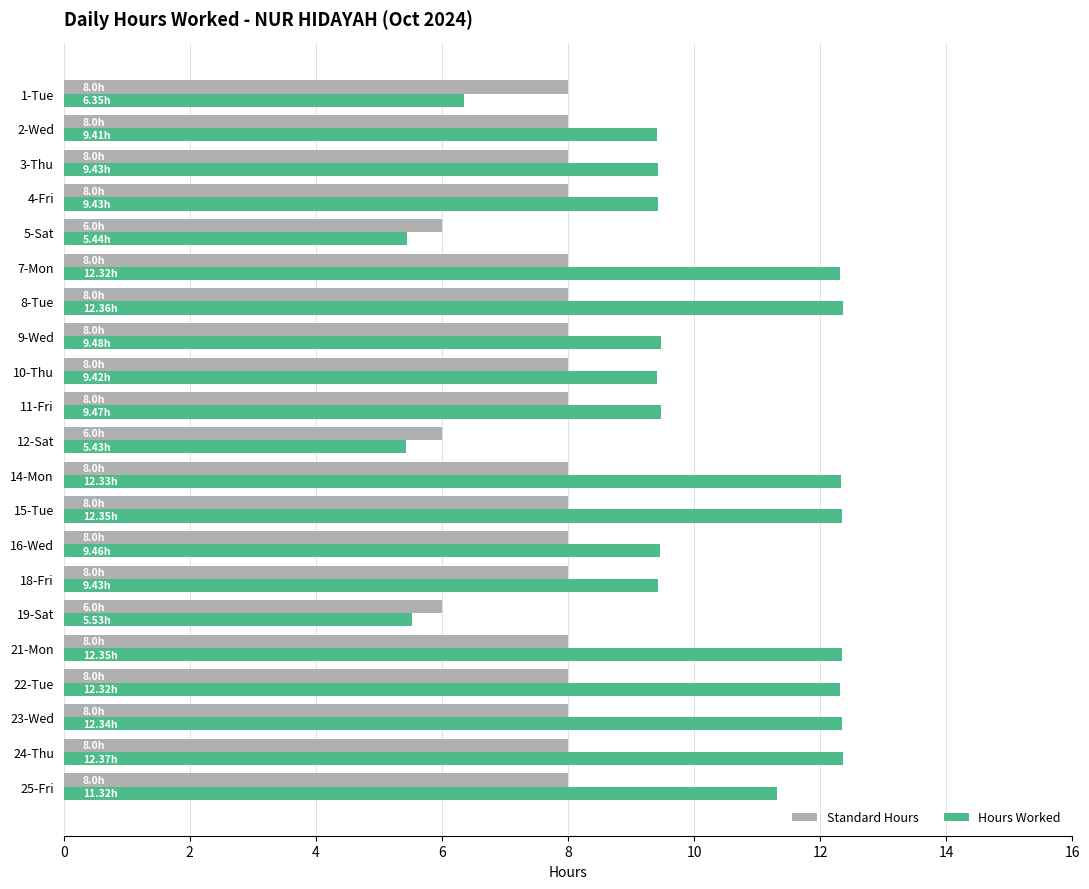

Rank the series by their maximum value, from highest to lowest.

Hours Worked, Standard Hours